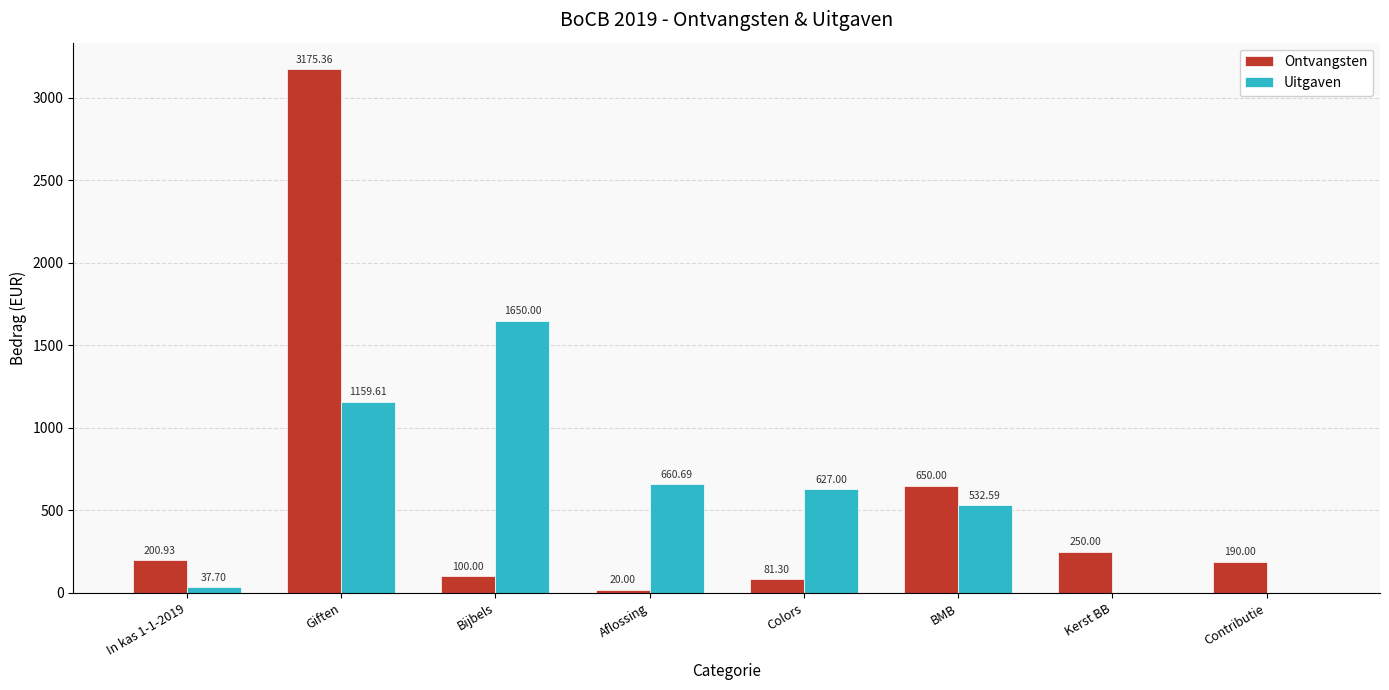

Which category has the highest value across all series?

Giften